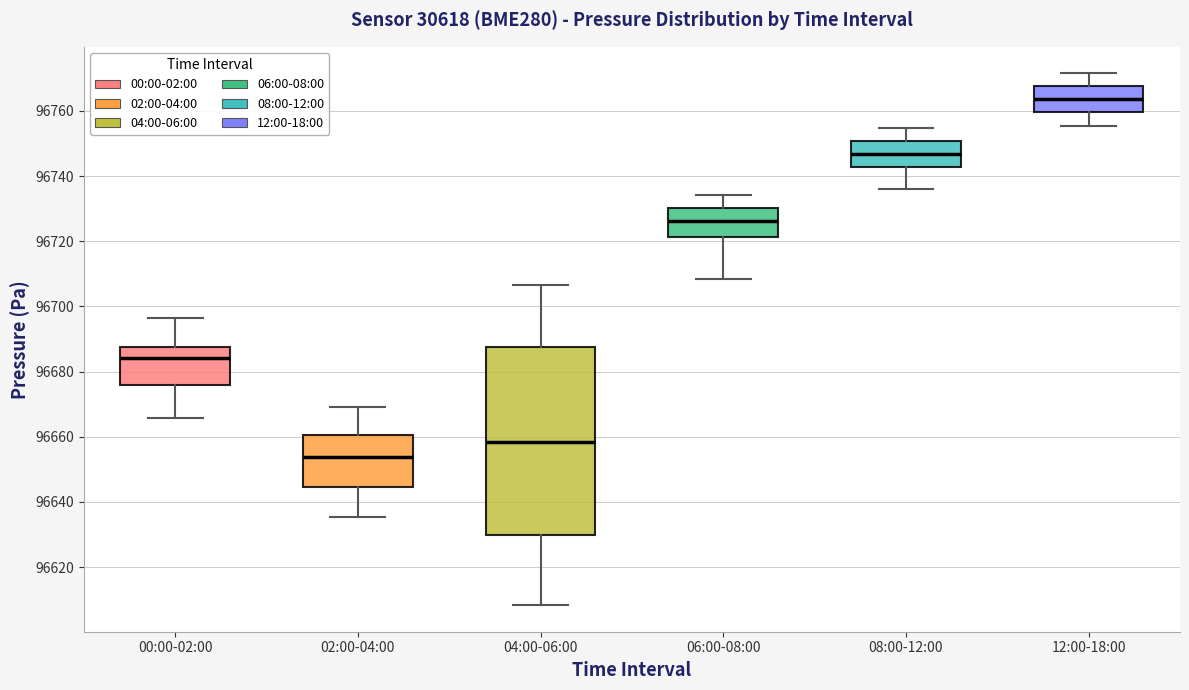

Which box is the tallest, from its lower edge to its upper edge?

04:00-06:00